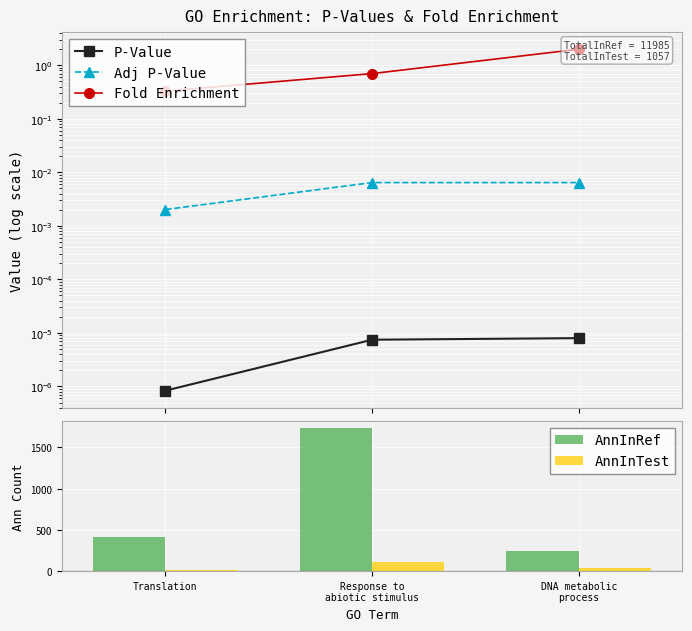

Where does the AnnInRef series first go above 413?

Response to
abiotic stimulus